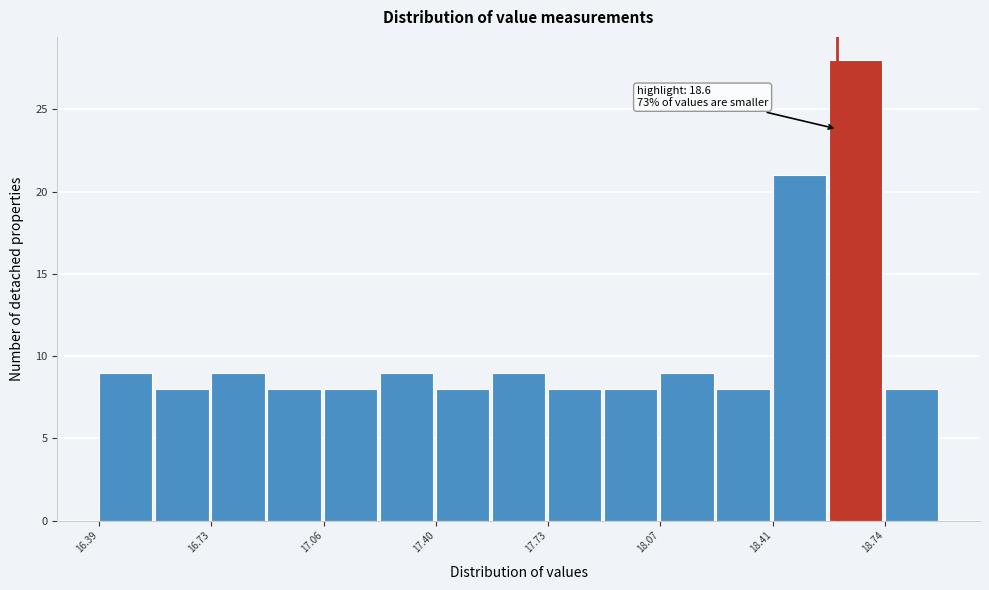

Around what value on the x-axis is the tallest bar? Give the approximate position of its centre, as read against the axis.

18.65